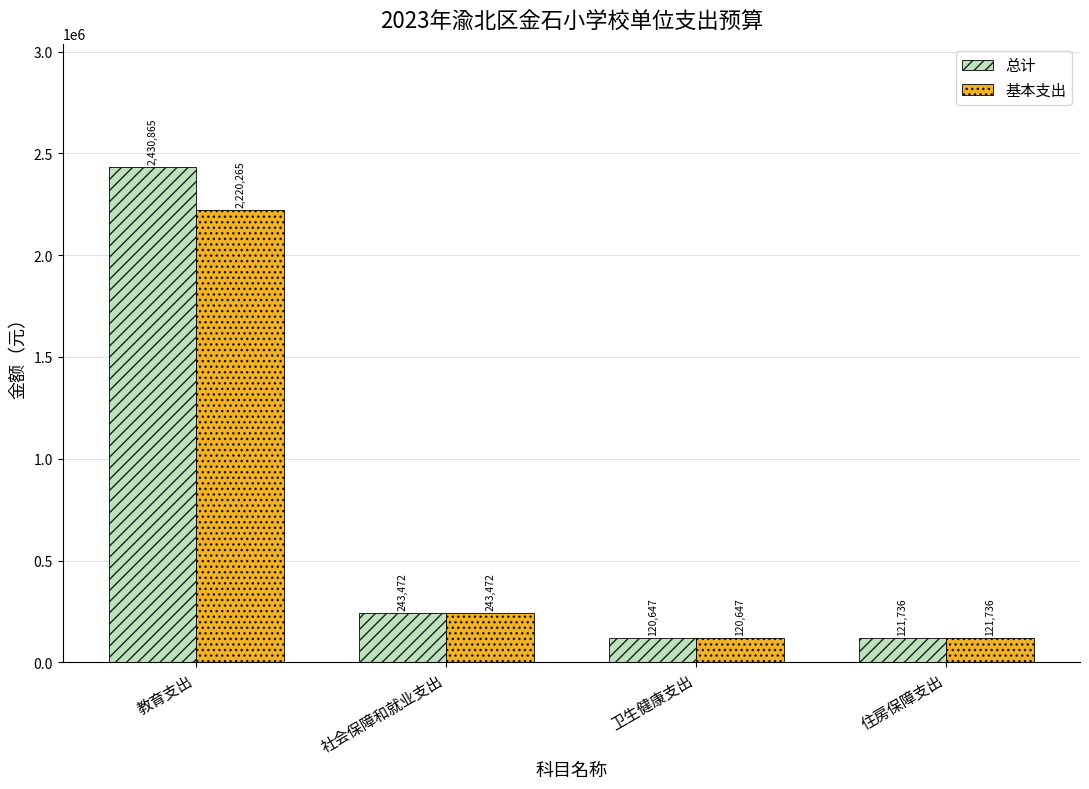

What is the approximate value of 总计 at 社会保障和就业支出?

243472.3